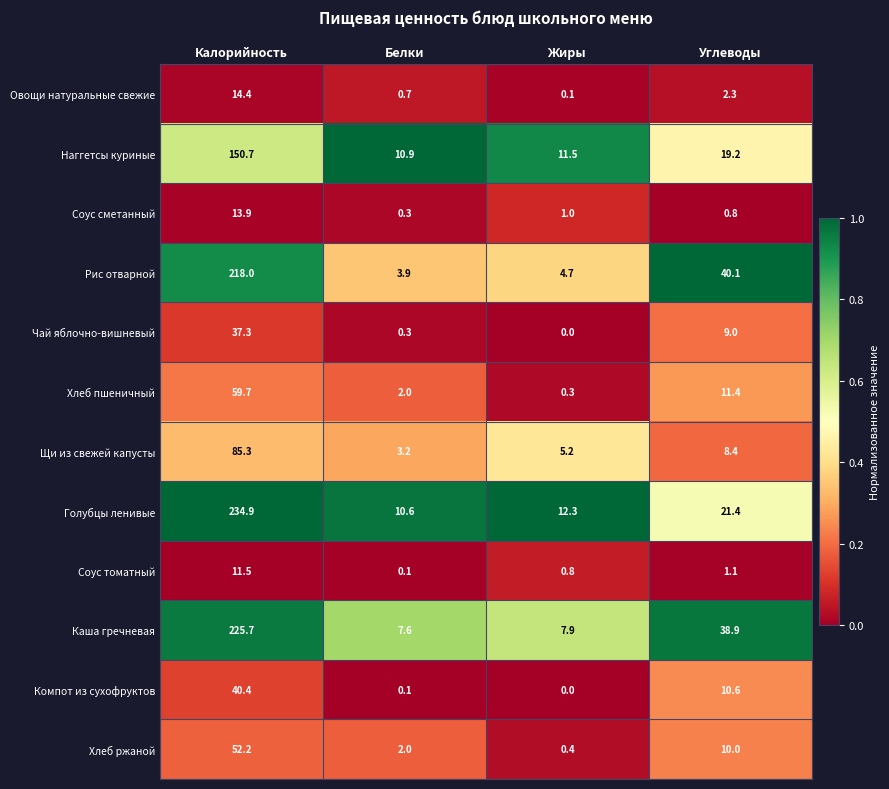

Where does the Щи из свежей капусты series first go above 8?

Калорийность